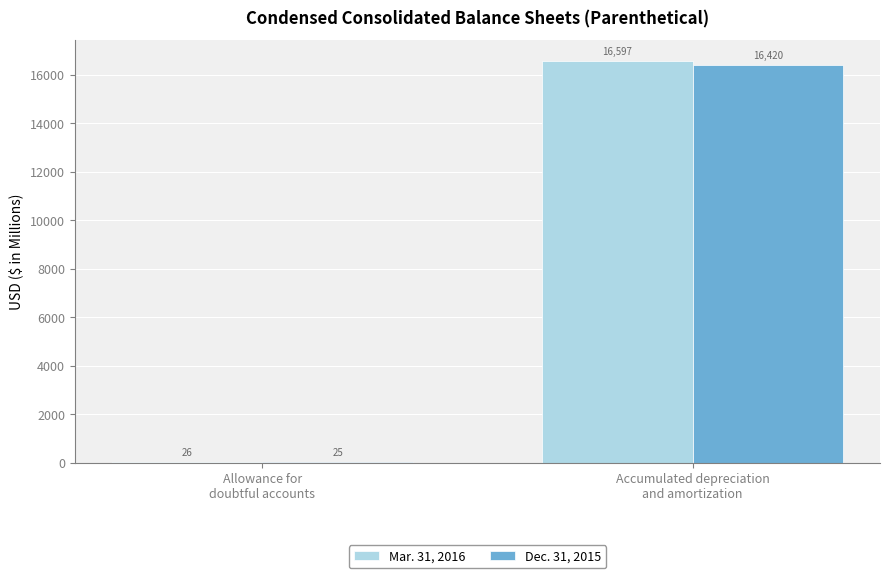

Reading left to right, transcribe all the data shown in this chart.

Mar. 31, 2016: Allowance for
doubtful accounts=26	Accumulated depreciation
and amortization=16597
Dec. 31, 2015: Allowance for
doubtful accounts=25	Accumulated depreciation
and amortization=16420